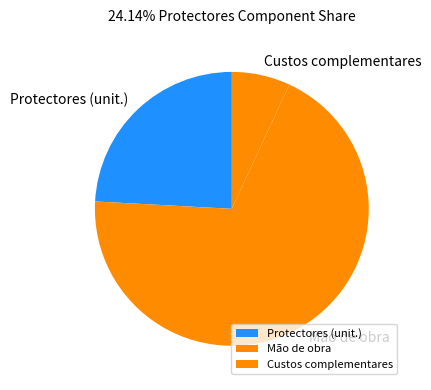

Rank the categories by value from lowest to highest.

Custos complementares, Protectores (unit.), Mão de obra